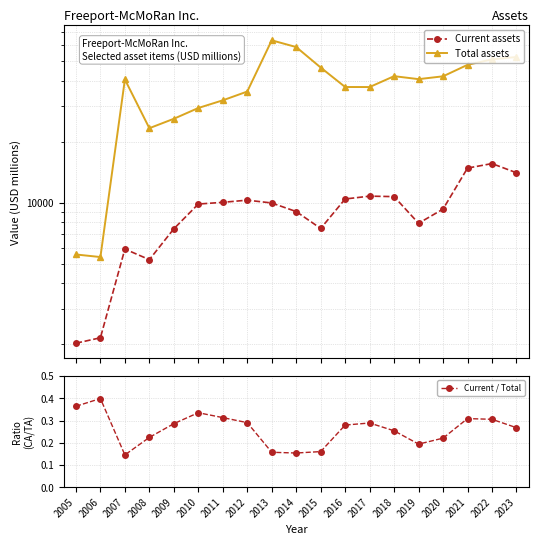

List the labels in order of Current assets value, largest first.

2022, 2021, 2023, 2017, 2018, 2016, 2012, 2011, 2013, 2010, 2020, 2014, 2019, 2015, 2009, 2007, 2008, 2006, 2005